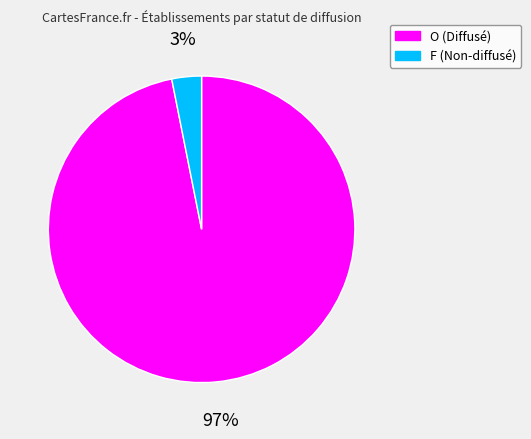

To the nearest percent, what is the combined percentage of F and O?

100%